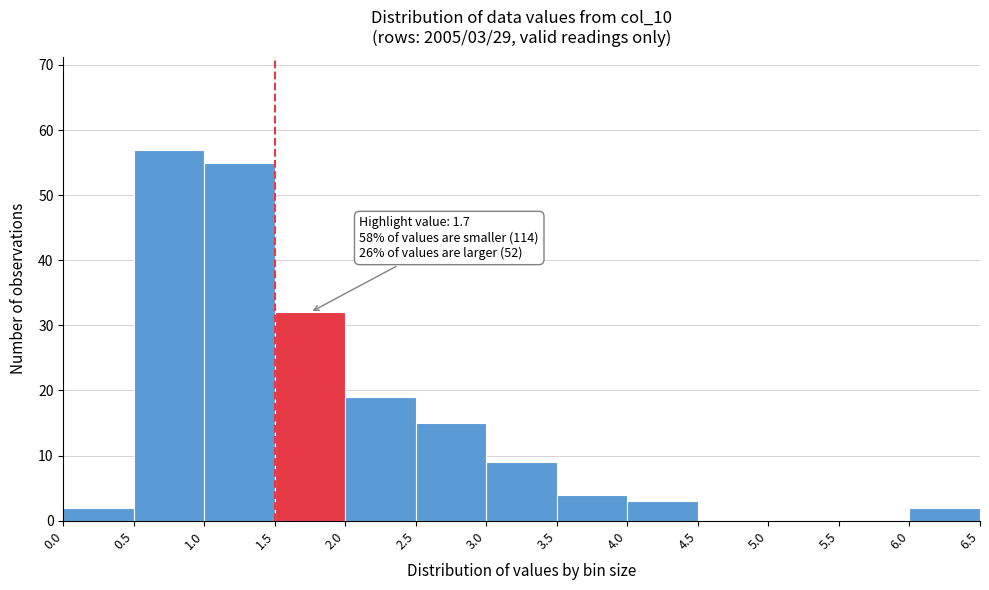

Which range on the x-axis has the tallest bar?

0.5 to 1.0